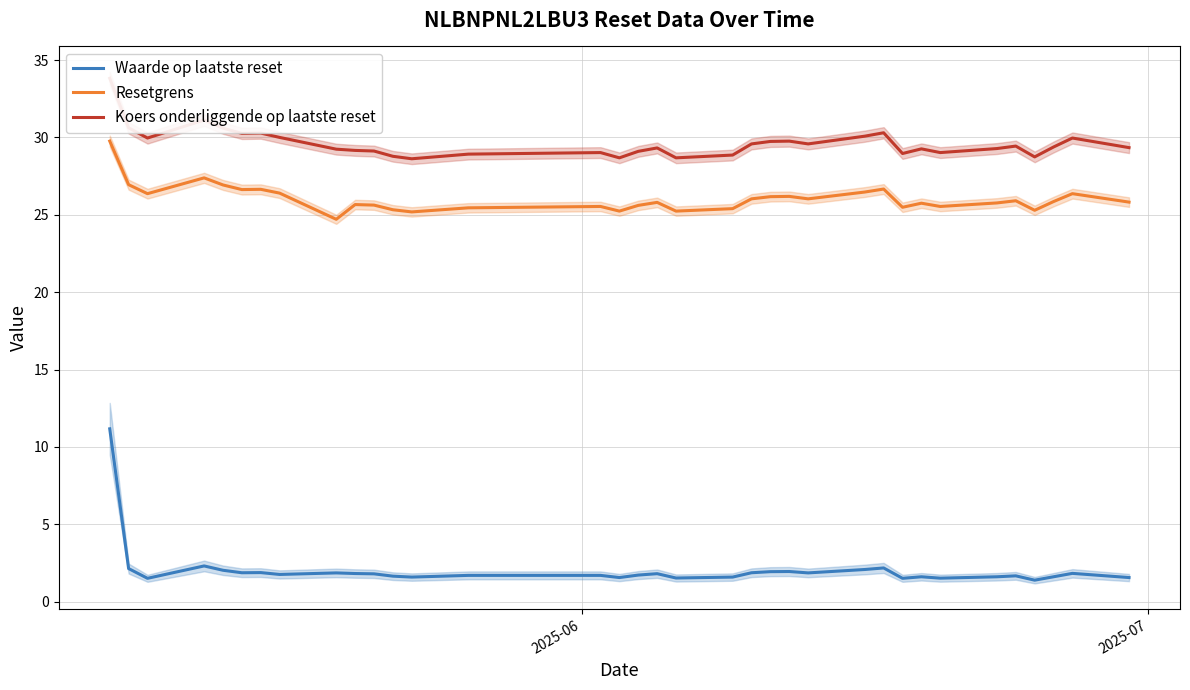

How many values in the Resetgrens series exceed 25?

34